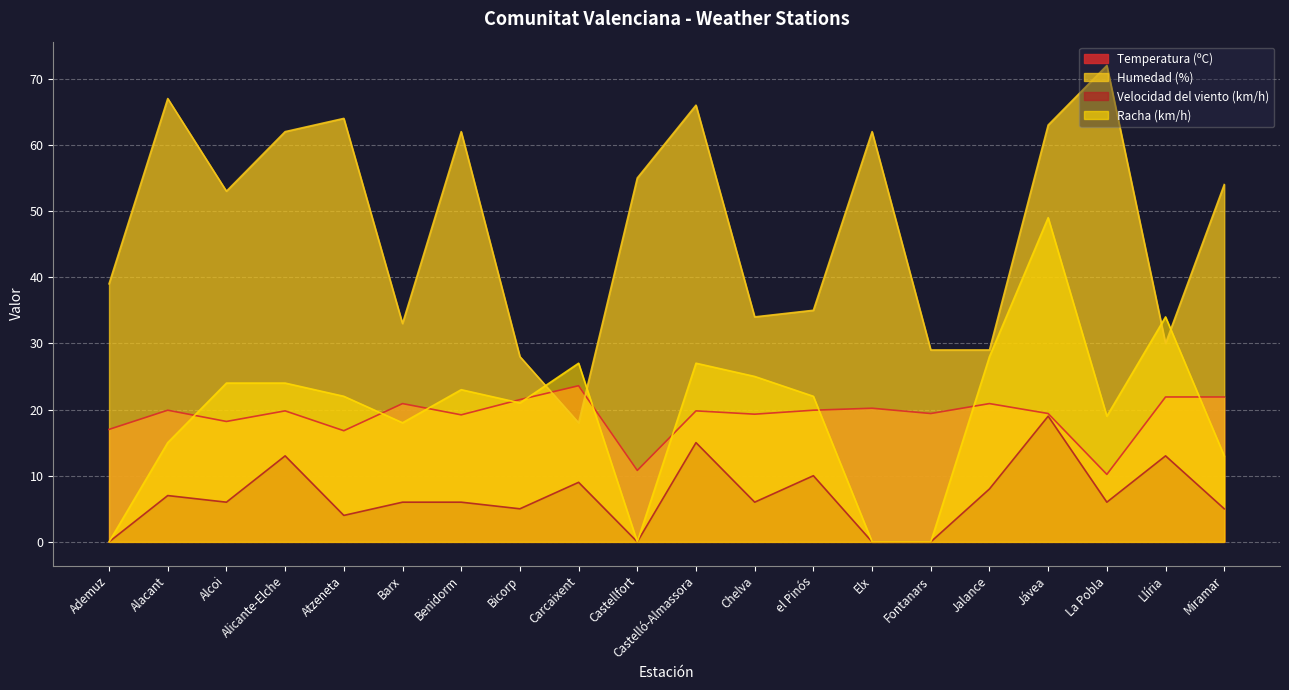

Reading left to right, list all the values displayed in this chart.

Temperatura (ºC): 17.0	19.9	18.2	19.8	16.8	20.9	19.2	21.5	23.6	10.8	19.8	19.3	19.9	20.2	19.4	20.9	19.4	10.2	21.9	21.9
Humedad (%): 39.0	67.0	53.0	62.0	64.0	33.0	62.0	28.0	18.0	55.0	66.0	34.0	35.0	62.0	29.0	29.0	63.0	72.0	30.0	54.0
Velocidad del viento (km/h): 0.0	7.0	6.0	13.0	4.0	6.0	6.0	5.0	9.0	0.0	15.0	6.0	10.0	0.0	0.0	8.0	19.0	6.0	13.0	5.0
Racha (km/h): 0.0	15.0	24.0	24.0	22.0	18.0	23.0	21.0	27.0	0.0	27.0	25.0	22.0	0.0	0.0	28.0	49.0	19.0	34.0	13.0